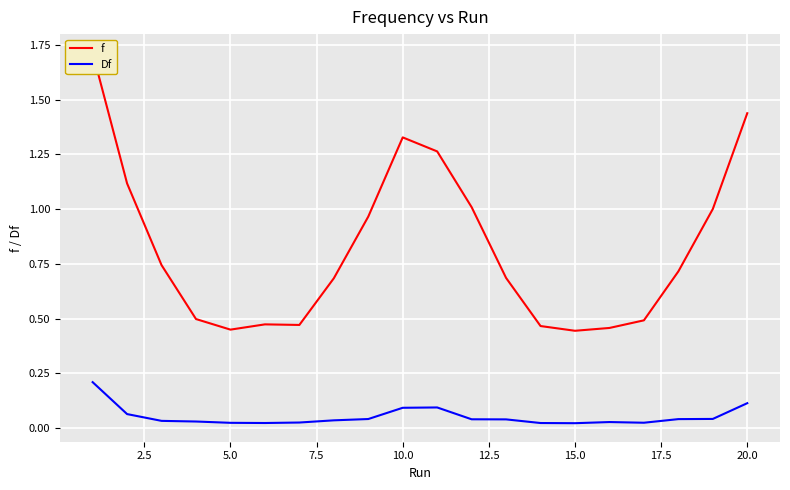

Reading left to right, transcribe all the data shown in this chart.

f: 1.7	1.1	0.7	0.5	0.4	0.5	0.5	0.7	1.0	1.3	1.3	1.0	0.7	0.5	0.4	0.5	0.5	0.7	1.0	1.4
Df: 0.2	0.1	0.0	0.0	0.0	0.0	0.0	0.0	0.0	0.1	0.1	0.0	0.0	0.0	0.0	0.0	0.0	0.0	0.0	0.1